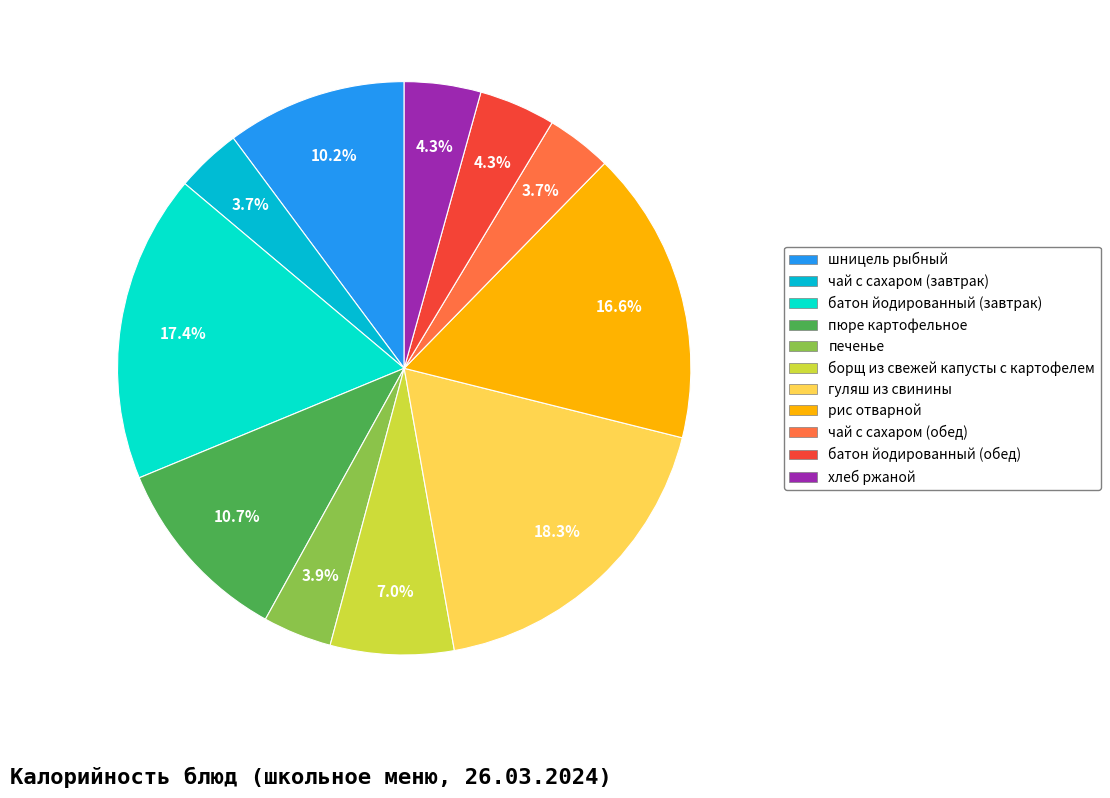

To the nearest percent, what portion does шницель рыбный represent?

10%